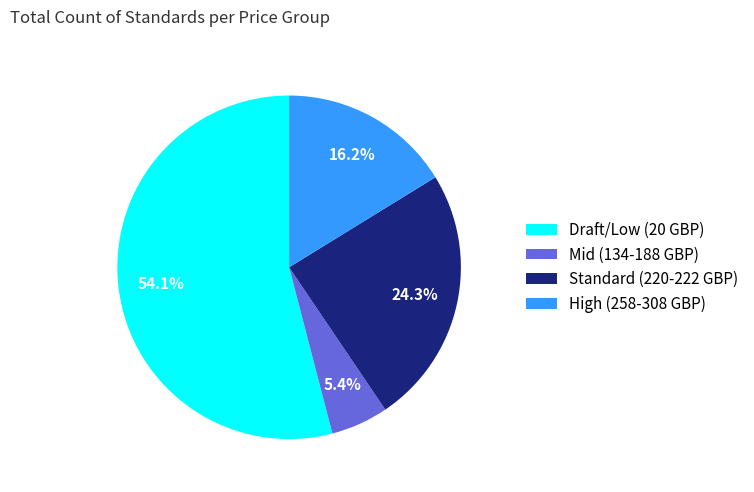

Count the number of slices in the pie.

4